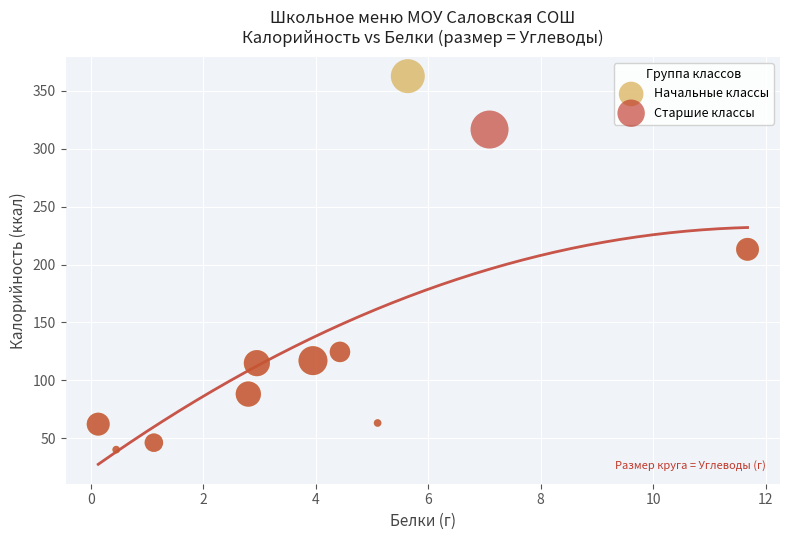

What are all the series names shown in the legend?

Начальные классы, Старшие классы